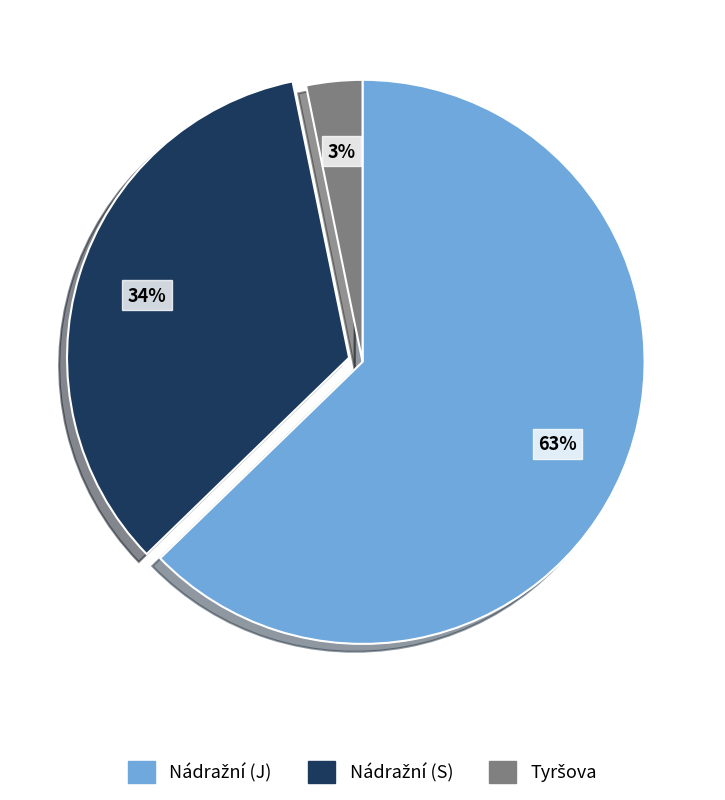

Is there any slice that represents more than half of the pie?

Yes